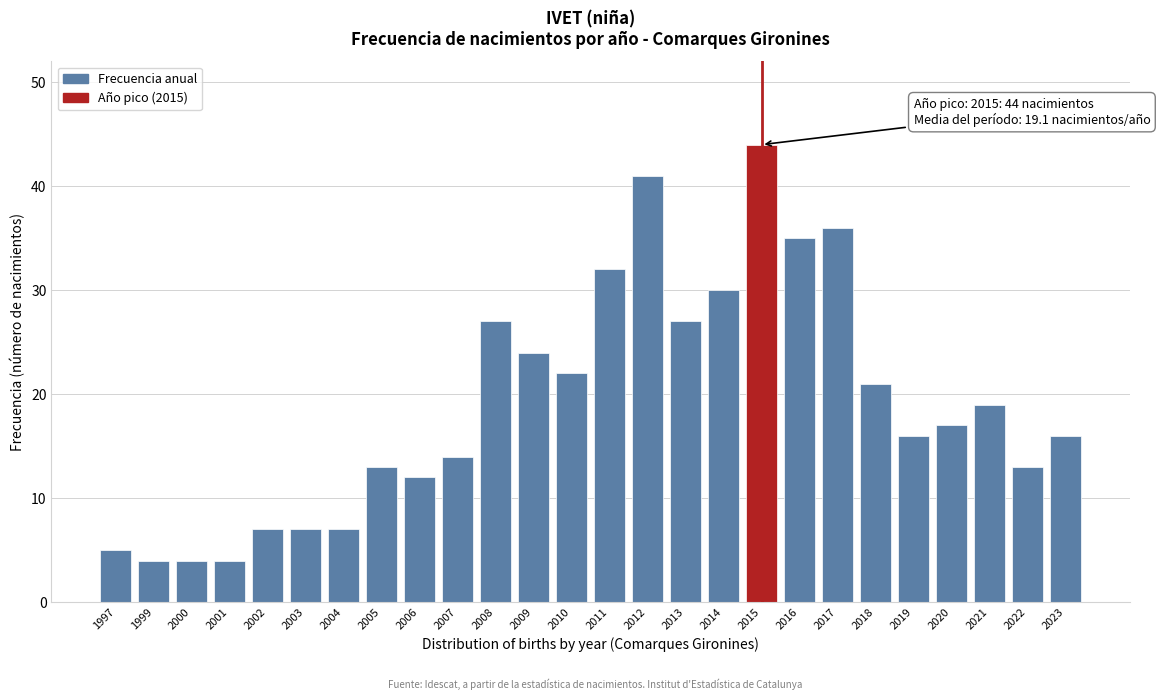

Reading right to left, list all the values displayed in this chart.

16	13	19	17	16	21	36	35	44	30	27	41	32	22	24	27	14	12	13	7	7	7	4	4	4	5